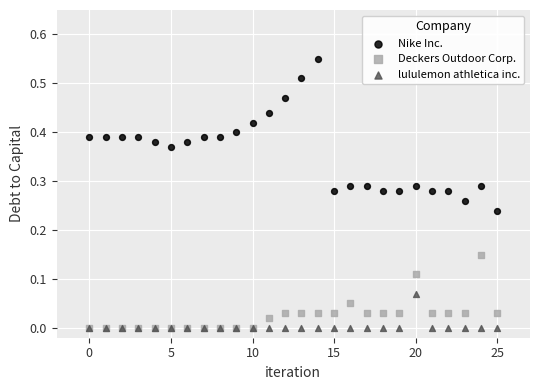

Which series has the largest Y range (max minus min)?

Nike Inc.